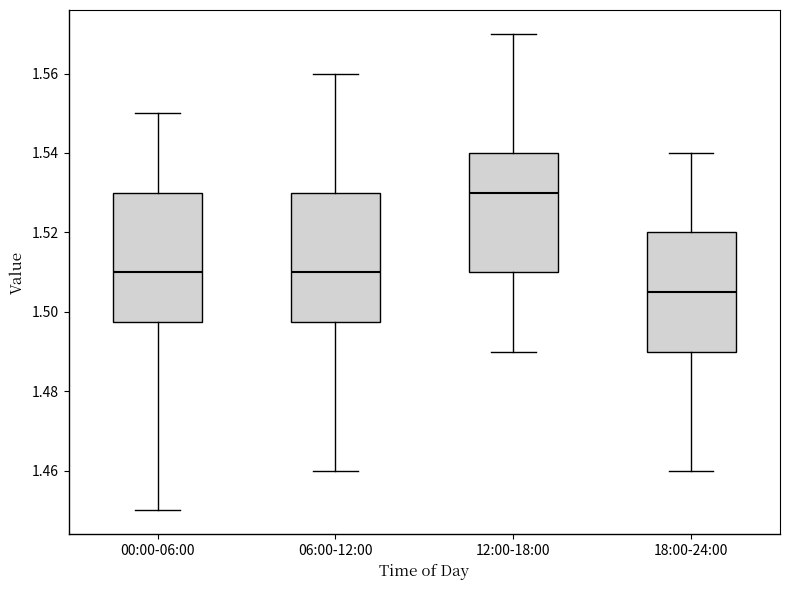

Which box has the highest median line?

12:00-18:00